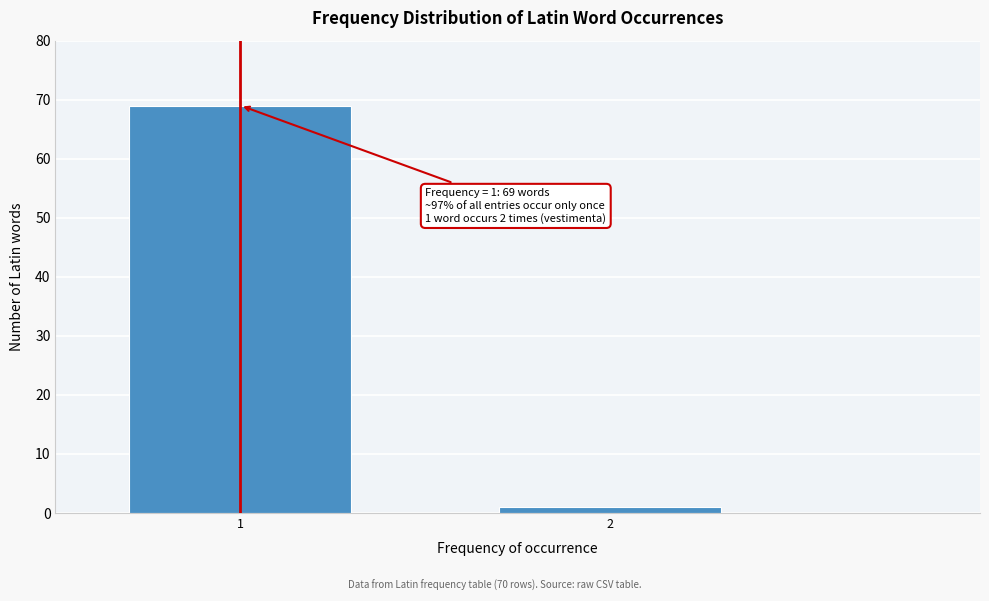

Reading right to left, extract all data points from this chart.

1	69